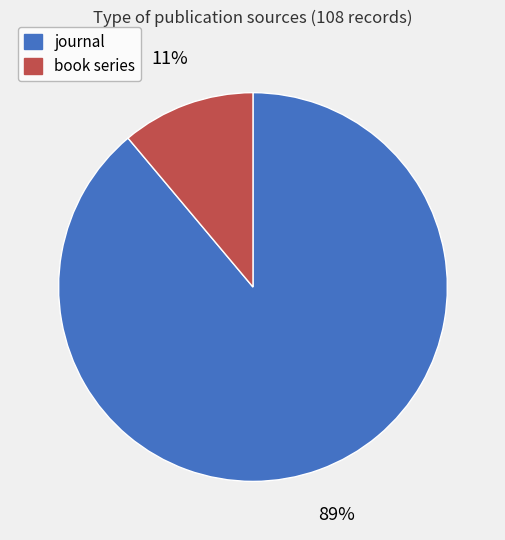

Which category has the biggest portion of the pie?

journal